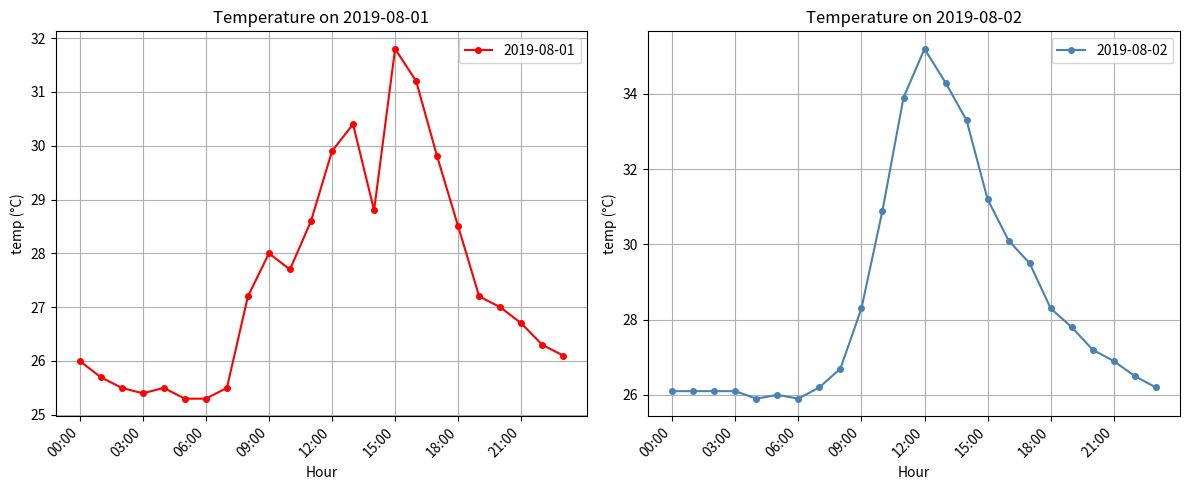

In 2019-08-01, how many points are higher than both neighbors (excluding endpoints)?

4